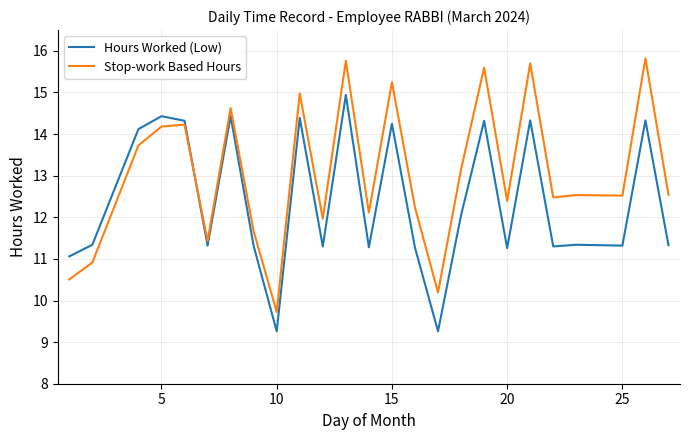

Rank the series by their average value, from highest to lowest.

Stop-work Based Hours, Hours Worked (Low)